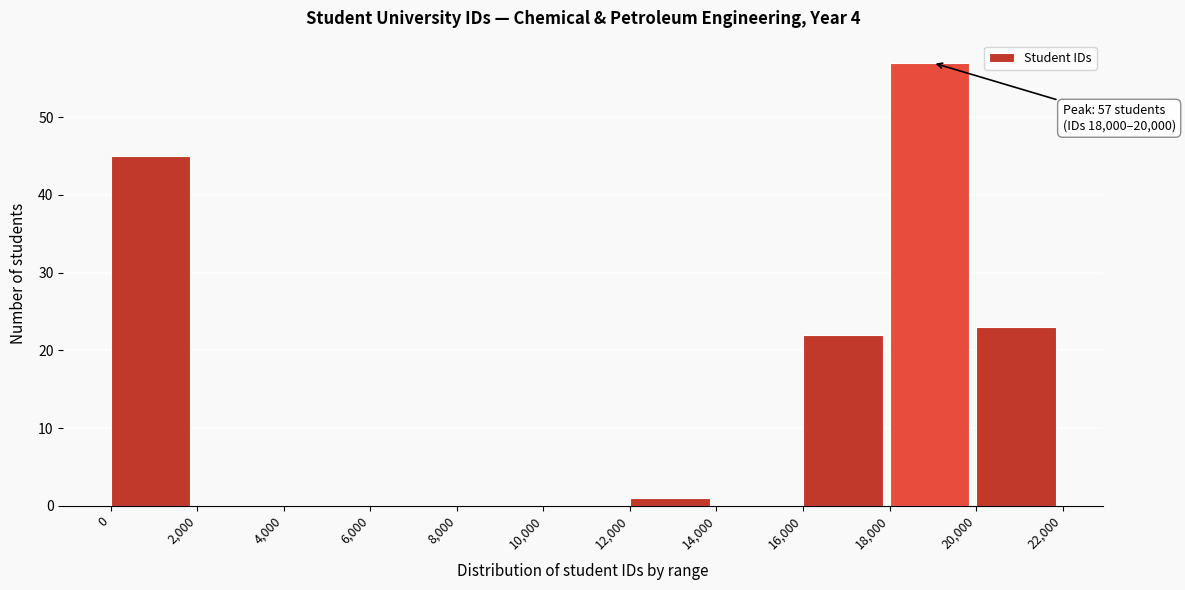

Which range on the x-axis has the tallest bar?

18,000 to 20,000